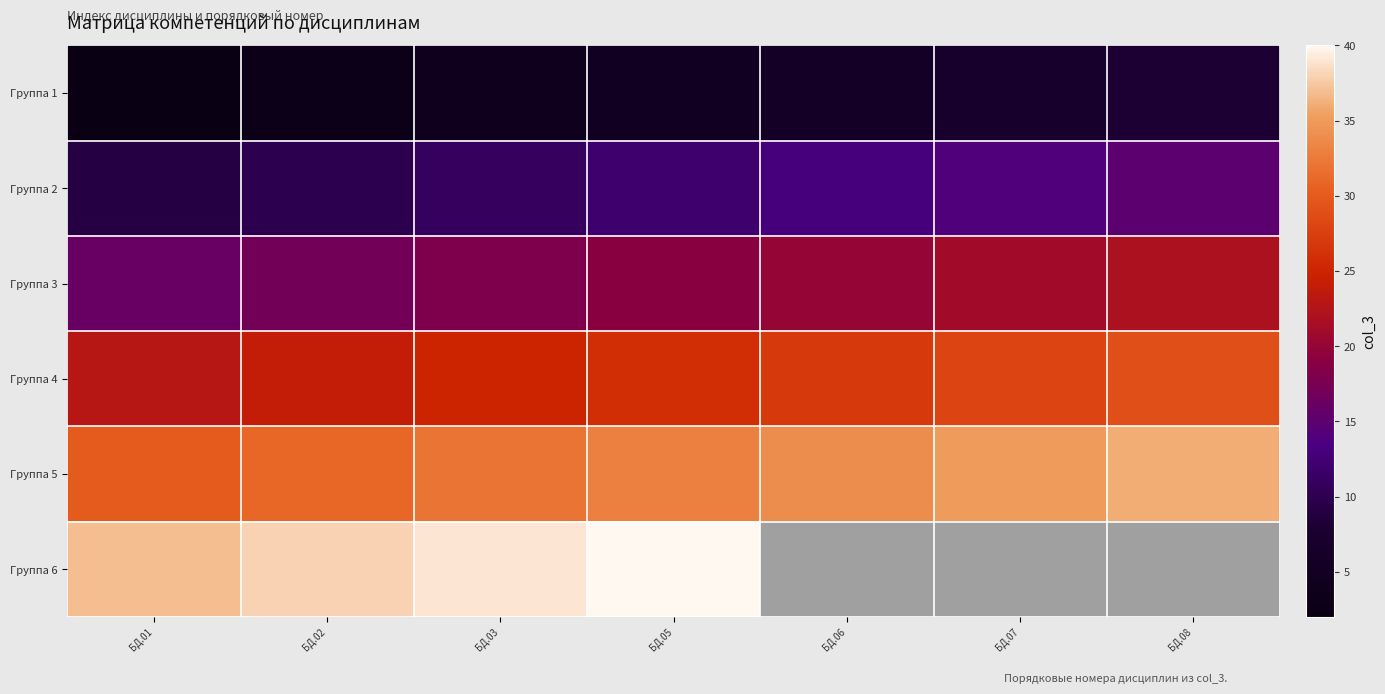

Read the Группа 3 value at БД.01.

16.0